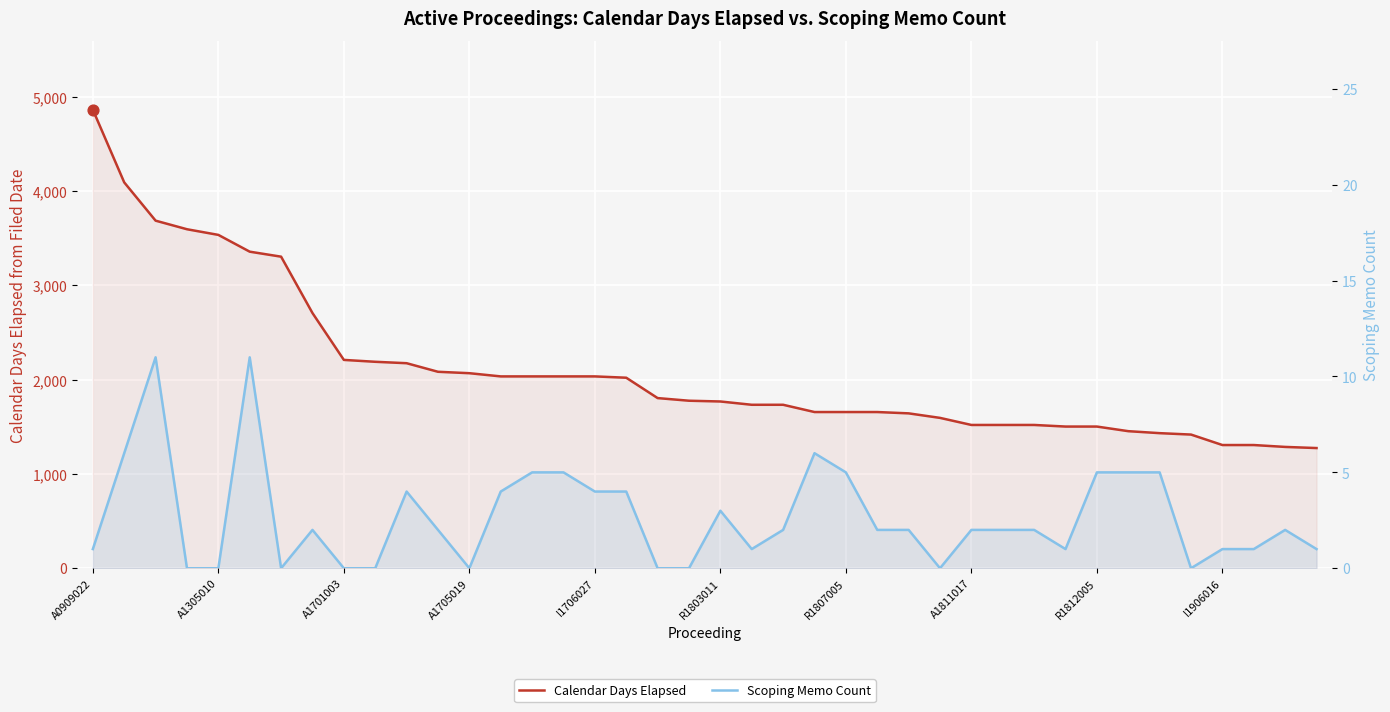

Is the value of Calendar Days Elapsed at 19 greater than the value of Scoping Memo Count at 19?

Yes